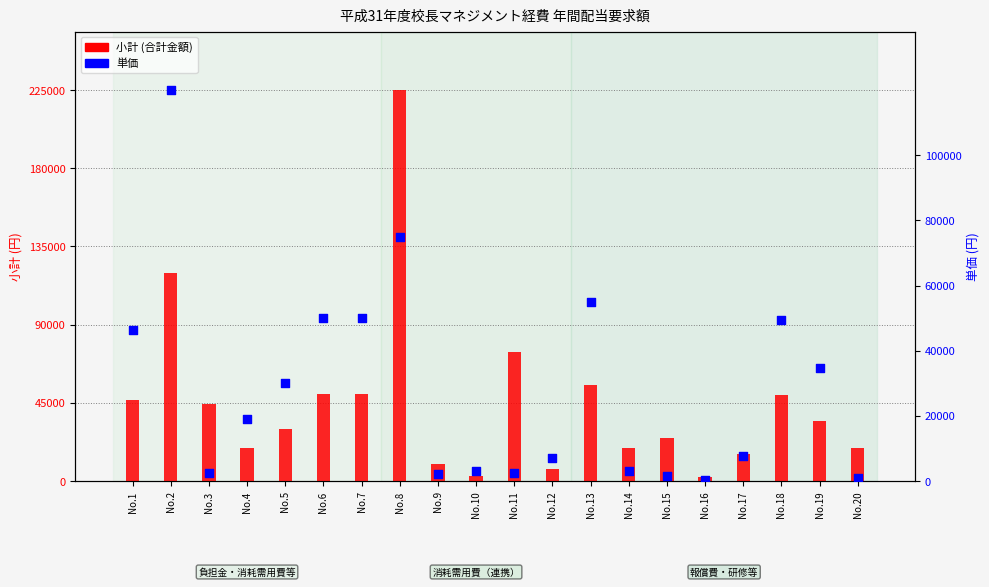

Which series contains the lowest Y value?

単価